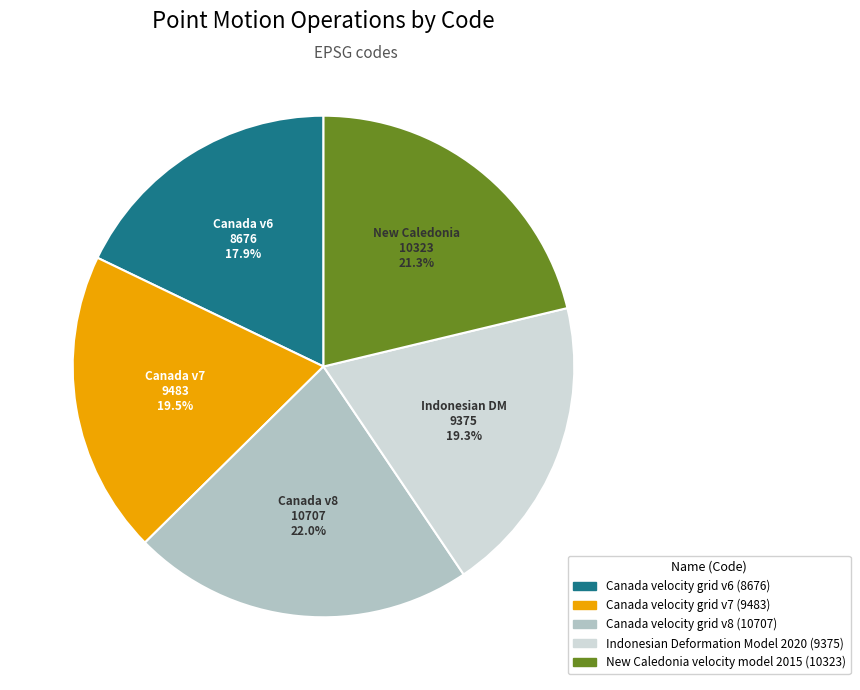

What percentage is the New Caledonia velocity model 2015 slice, to the nearest percent?

21%